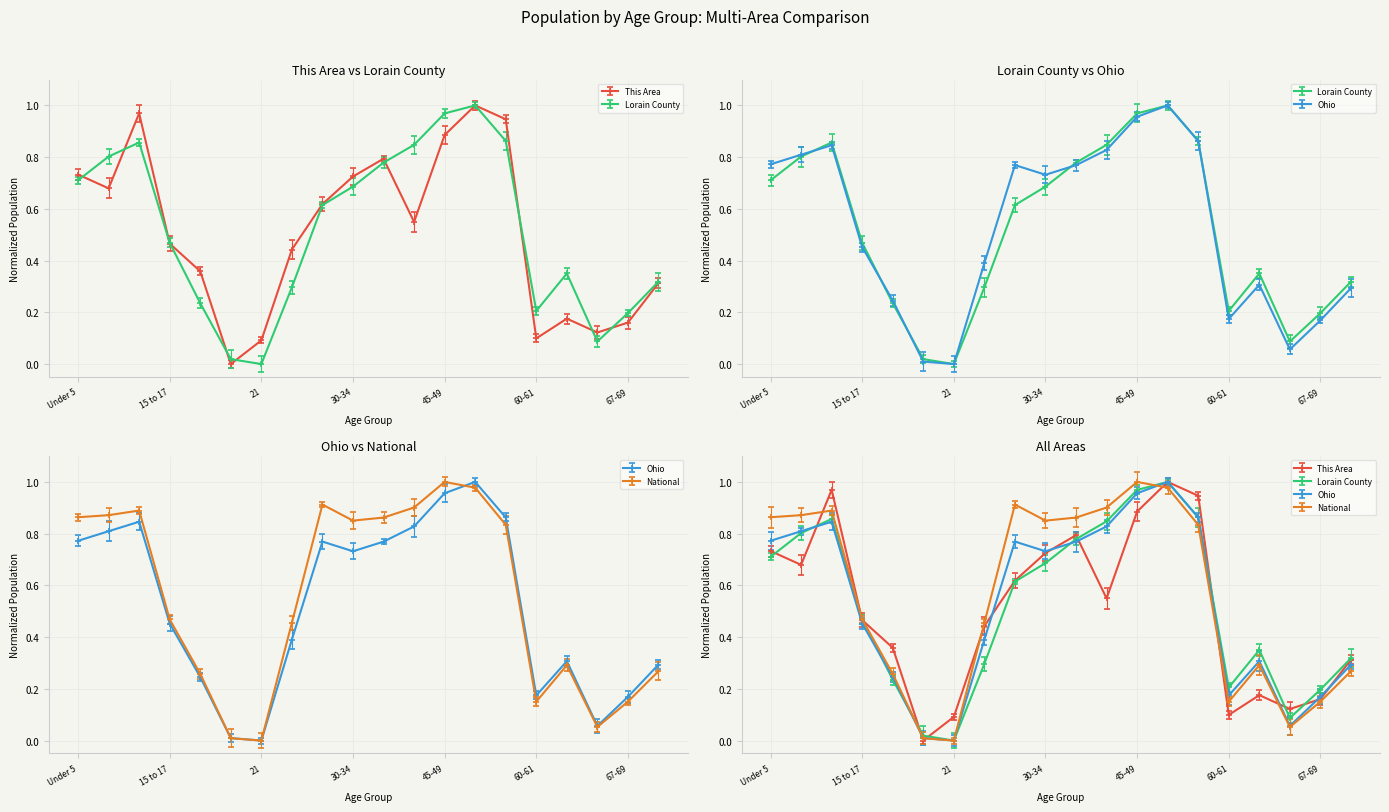

At which category is the sum across all series the highest?

50-54